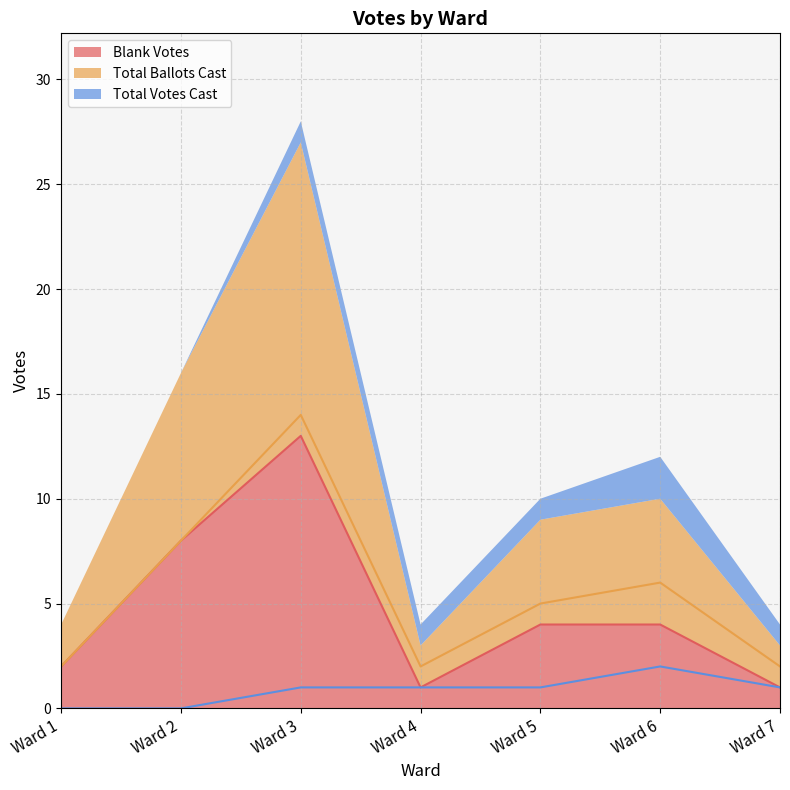

How many lines are shown in the chart?

3